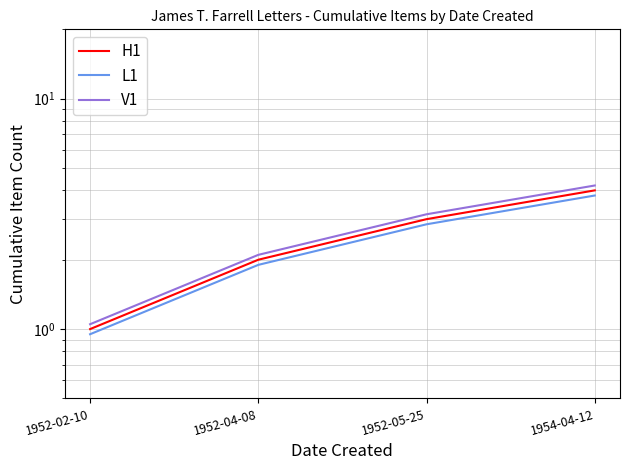

What is the difference between the second highest and second lowest values in the L1 series?

0.9